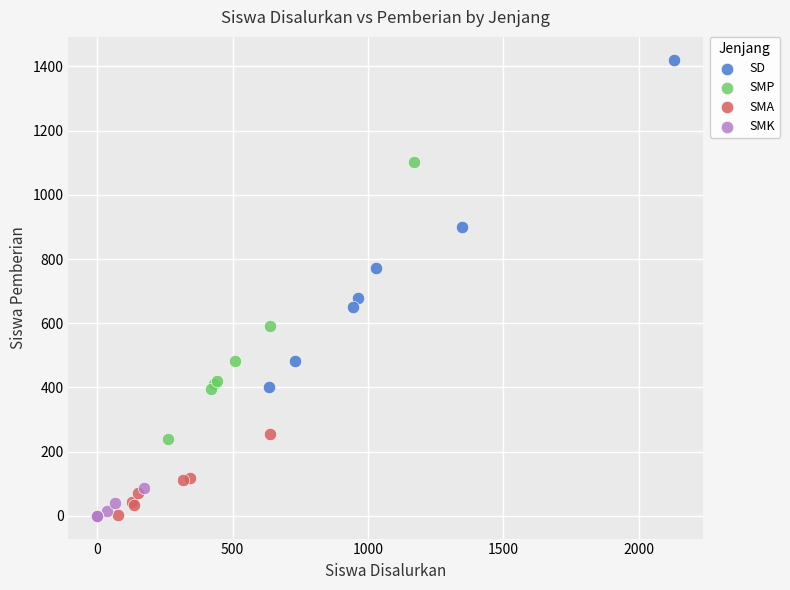

Which series contains the highest Y value?

SD